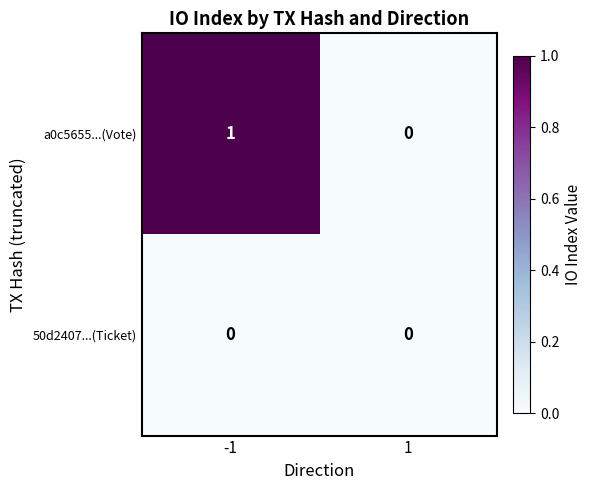

Which series has the largest range (max minus min)?

a0c5655...(Vote)